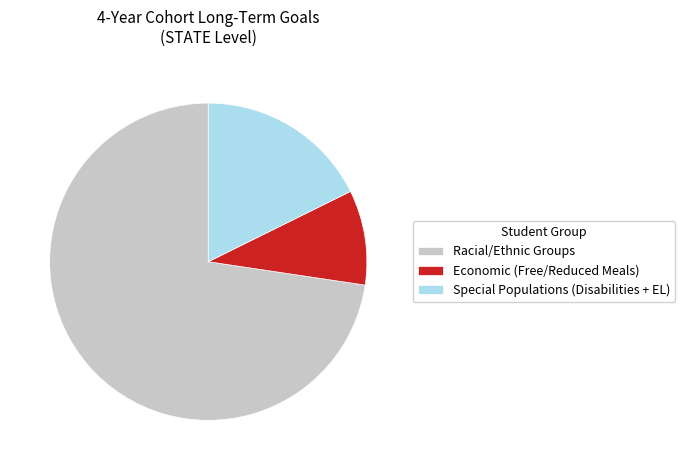

Is it true that Racial/Ethnic Groups is 66% of the pie?

False